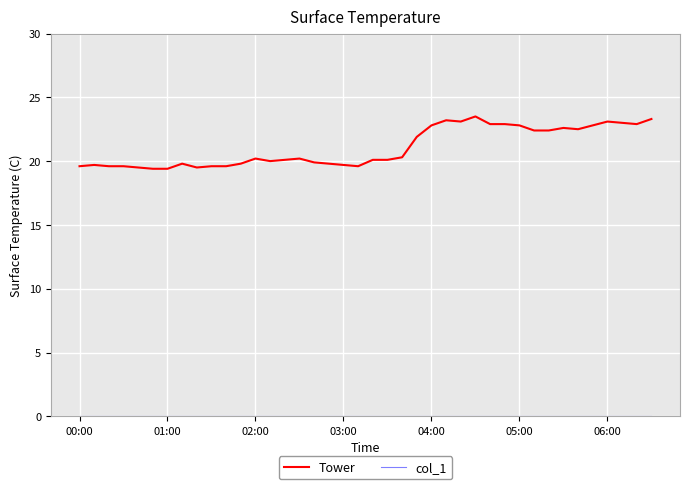

How many series are shown in this chart?

2